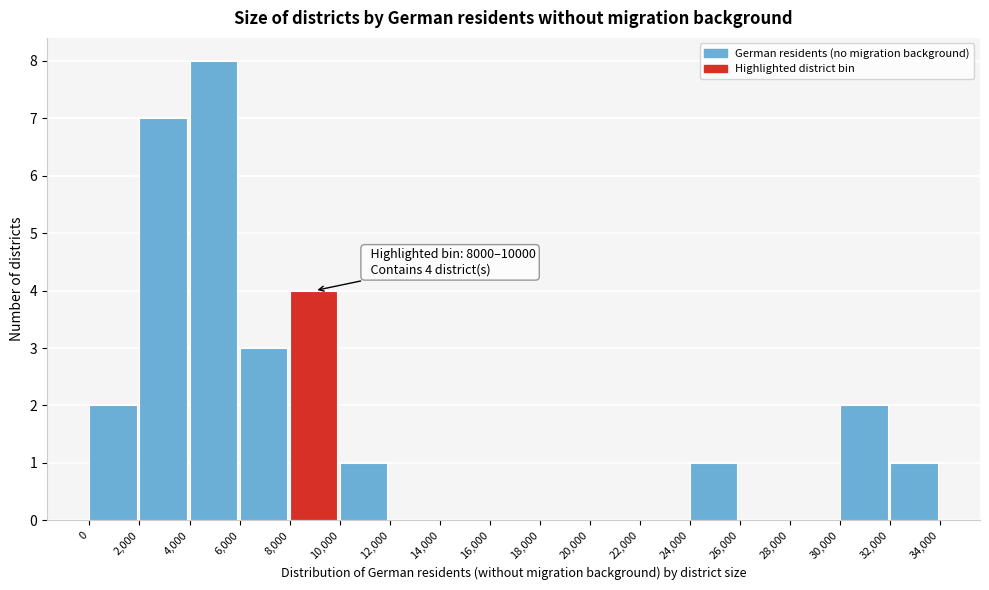

Which range on the x-axis has the tallest bar?

4,000 to 6,000